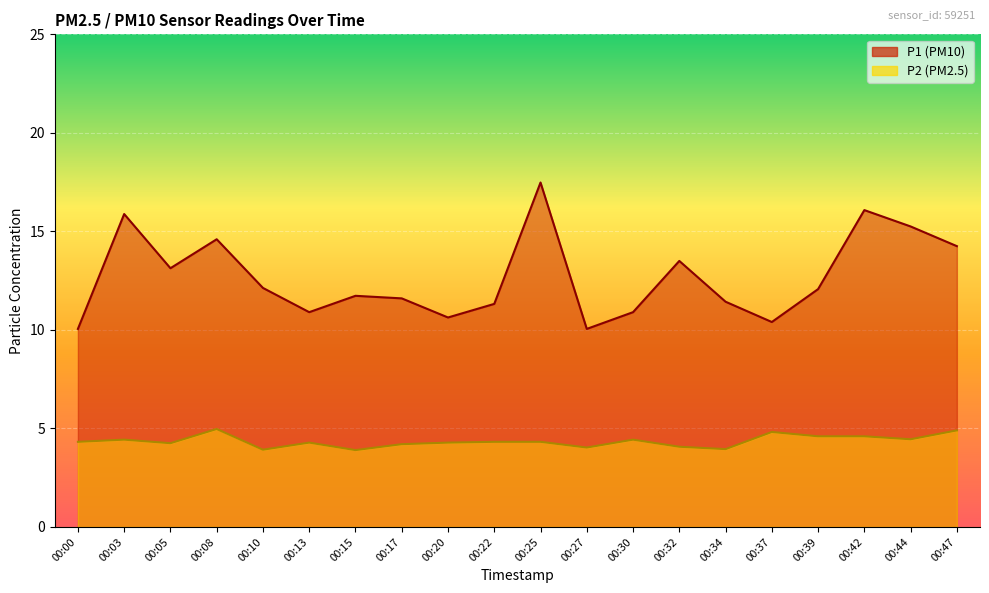

Count the number of data series in this chart.

2